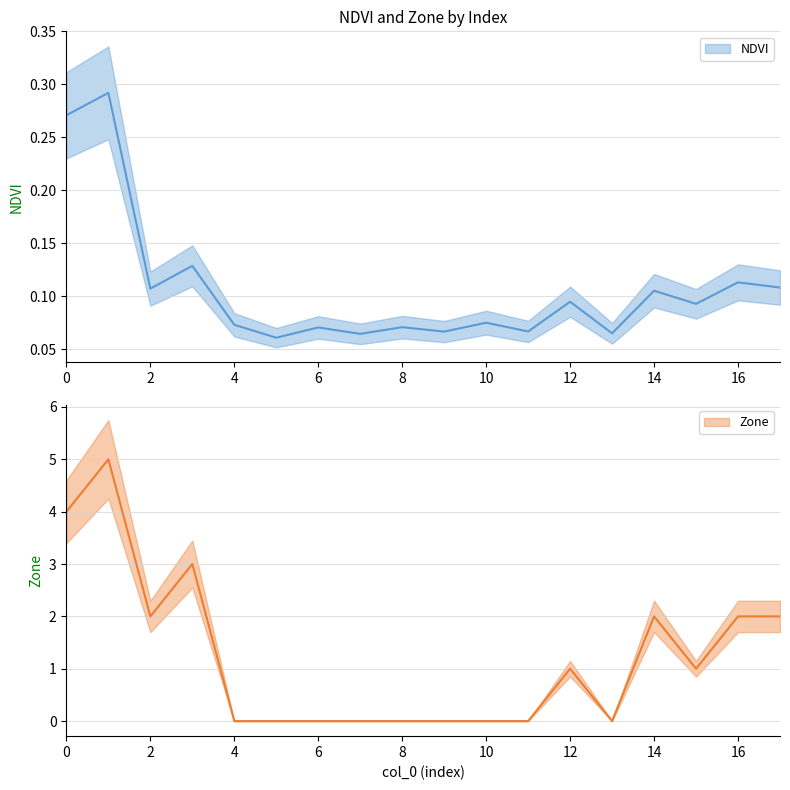

Between 0 and 2, which series saw the biggest shift?

Zone